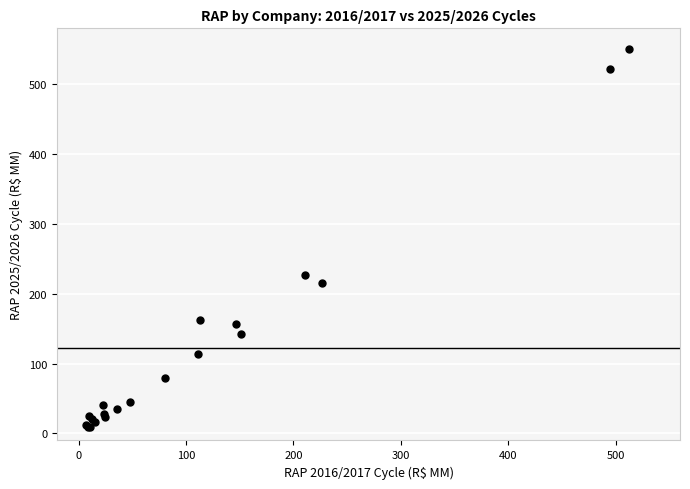

What Y value in the scatter plot is closest to 279?

226.2